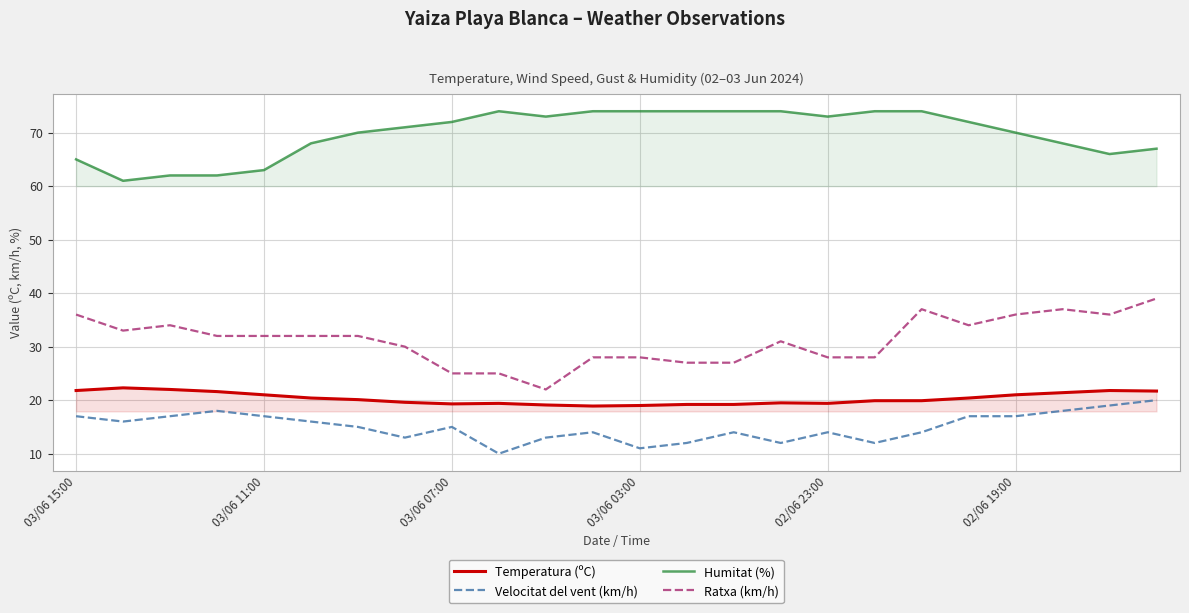

How many Velocitat del vent (km/h) values are between 13 and 17?

15